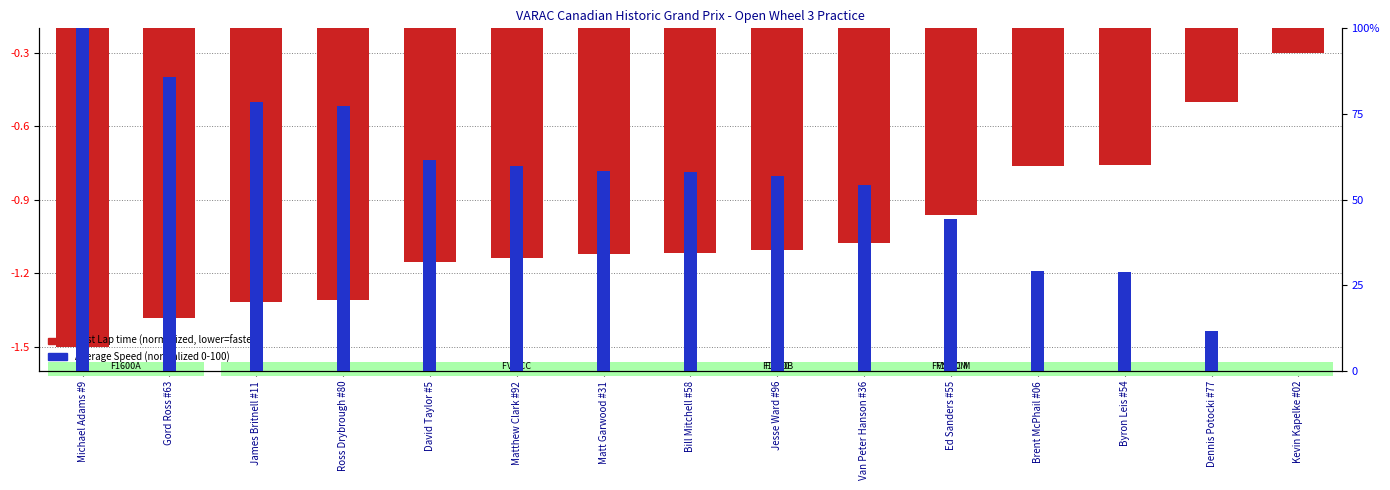

Are the bars horizontal?

No